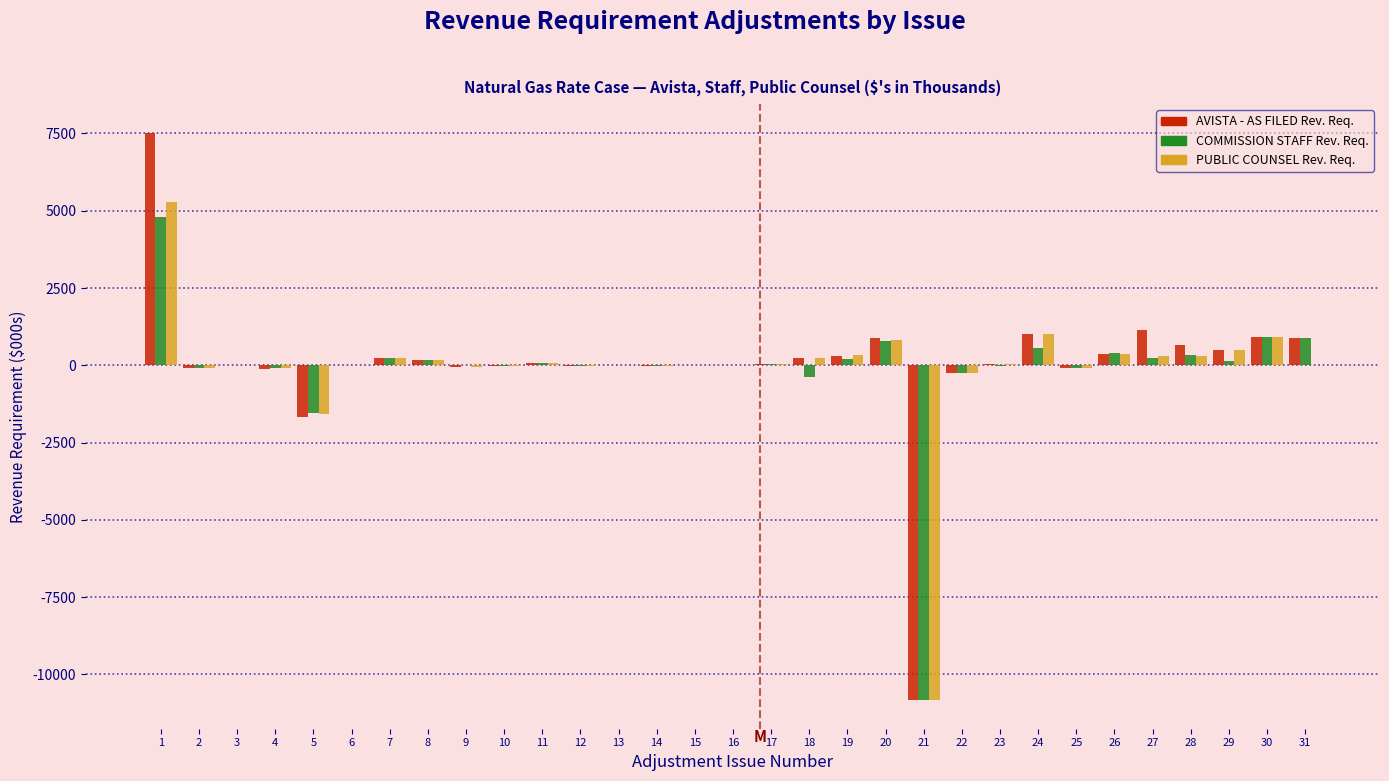

What is the maximum value shown in the chart?

7528